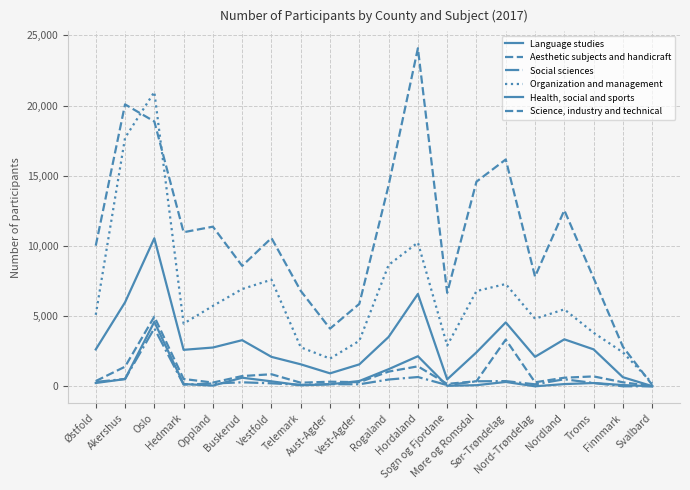

Does the chart display data point markers on the line(s)?

No